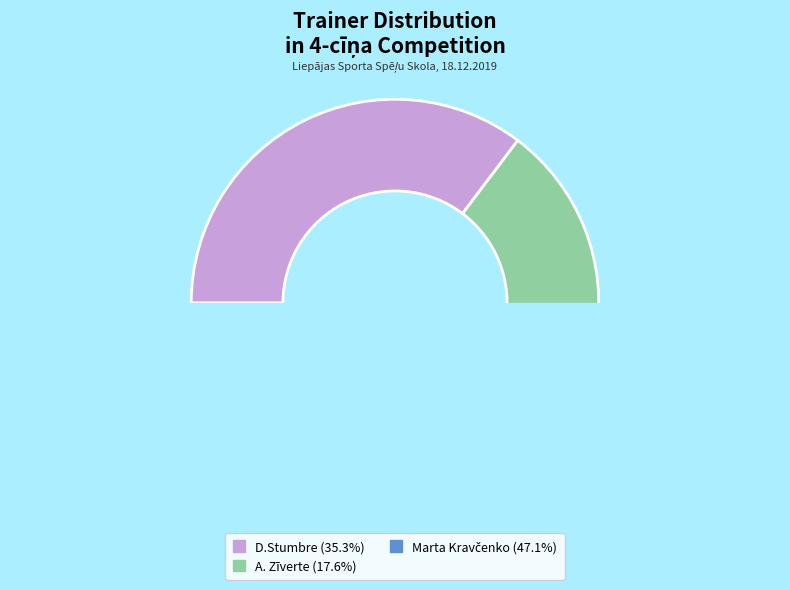

How many segments does this pie chart have?

3